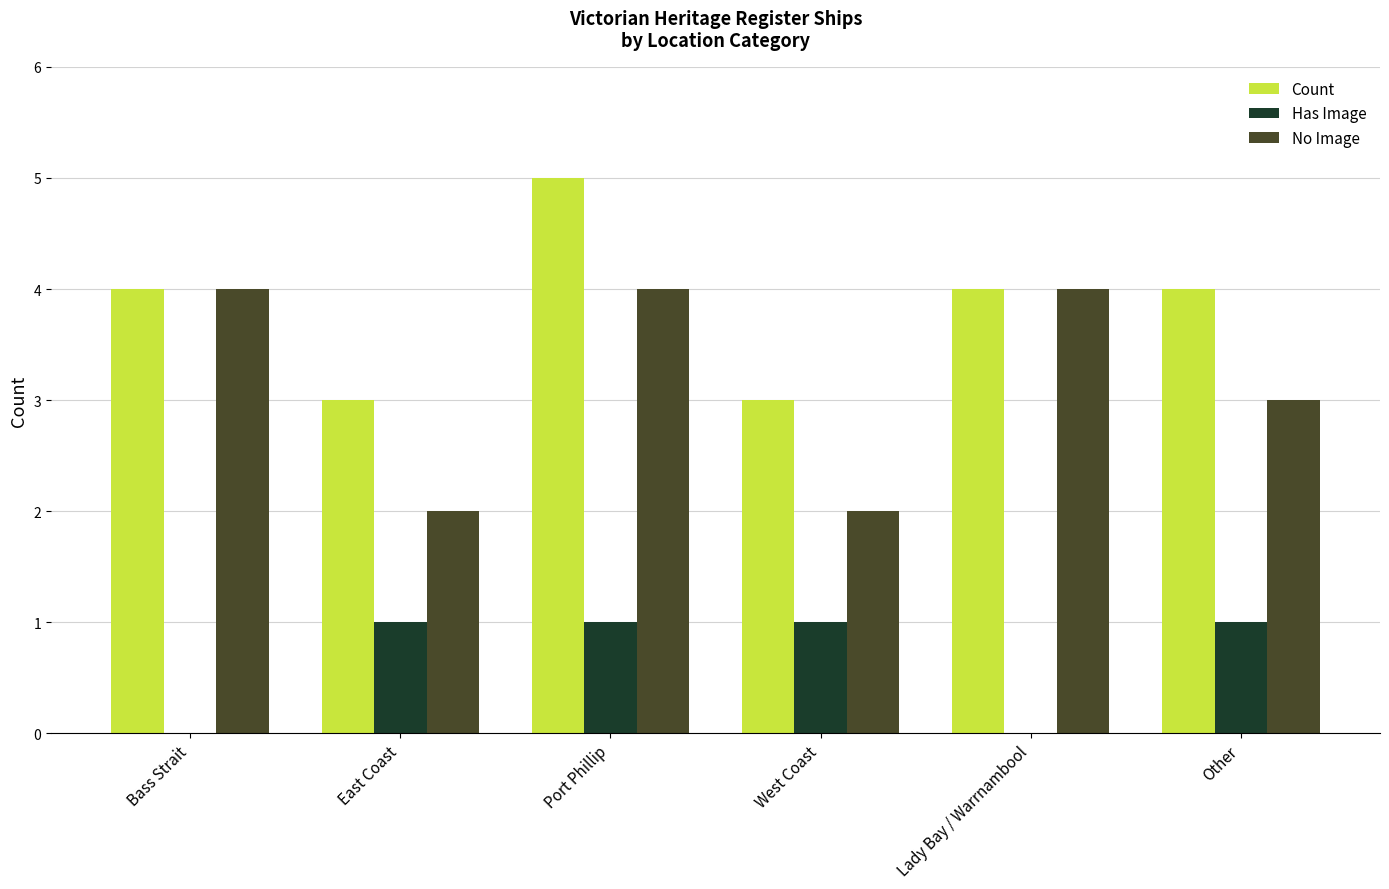

What is the average value of the Has Image series?

1